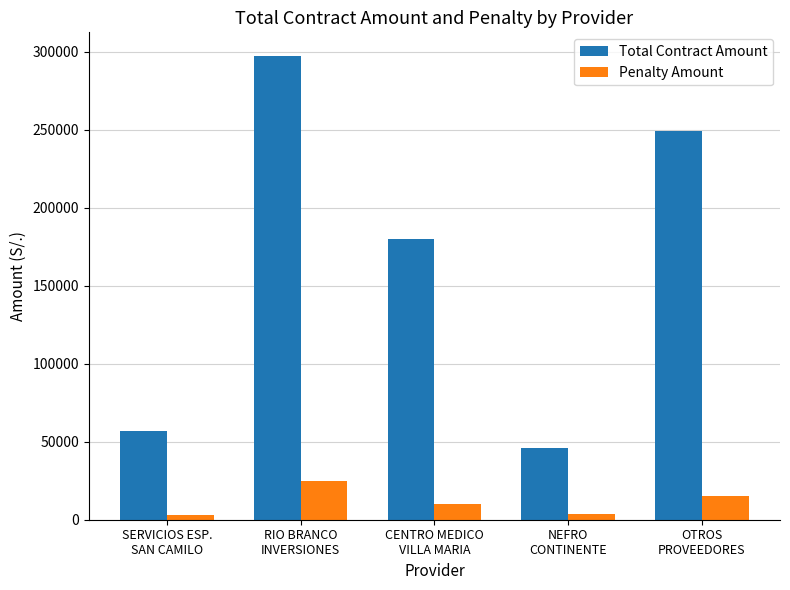

Count the number of categories in the chart.

5